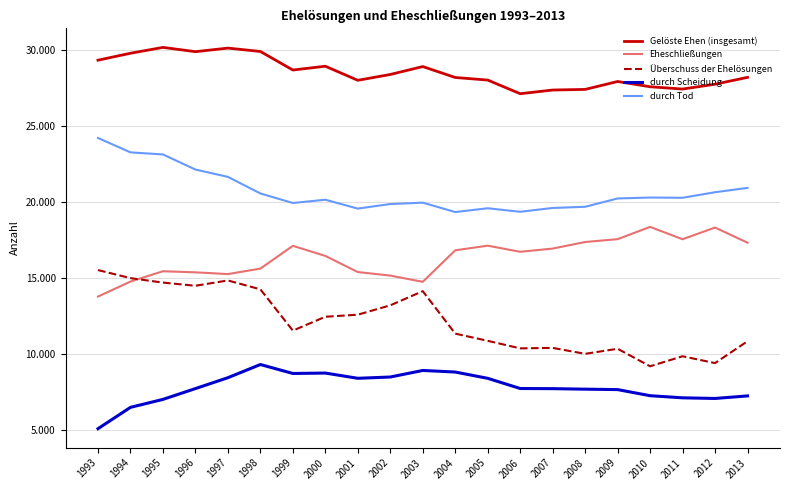

Which series changed the most between 2000 and 2006?

Überschuss der Ehelösungen